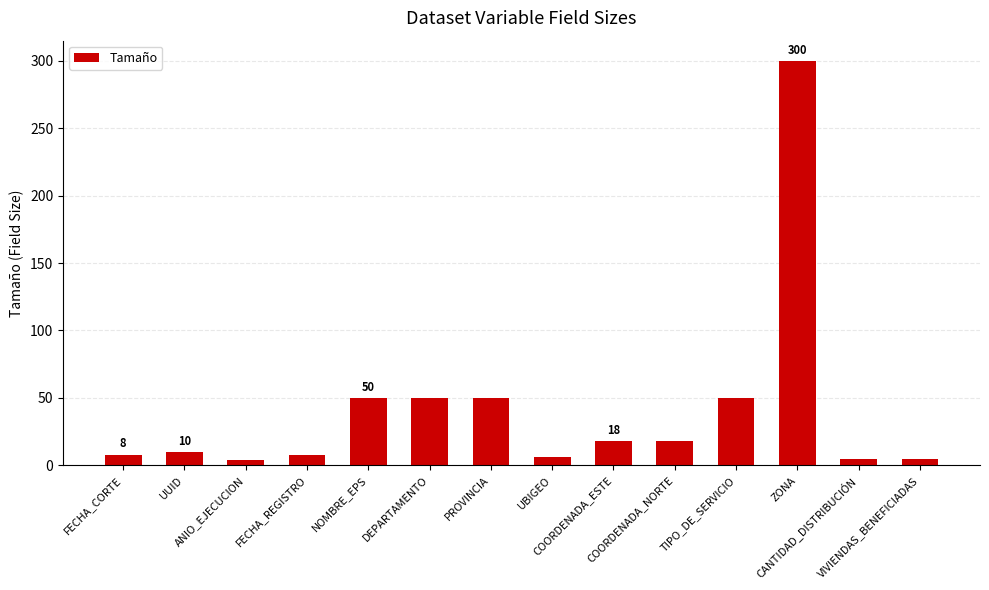

What is the maximum value shown in the chart?

300